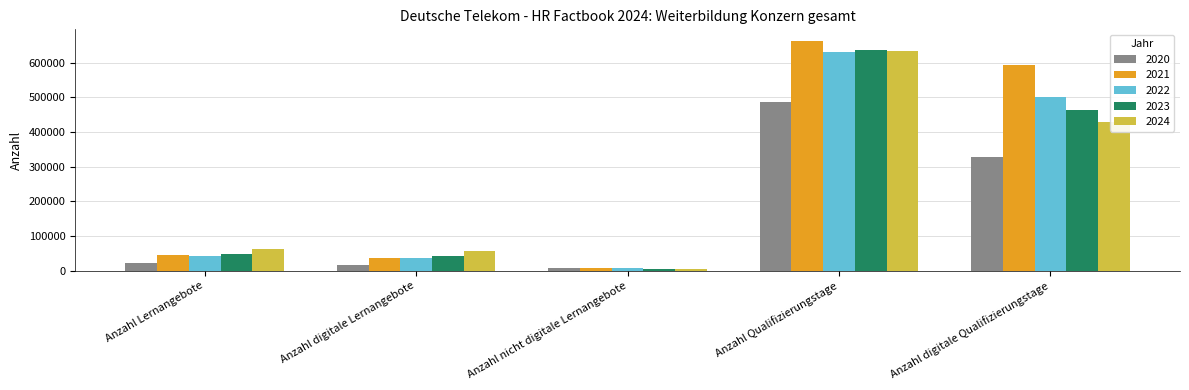

Rank the categories by 2020 value from highest to lowest.

Anzahl Qualifizierungstage, Anzahl digitale Qualifizierungstage, Anzahl Lernangebote, Anzahl digitale Lernangebote, Anzahl nicht digitale Lernangebote